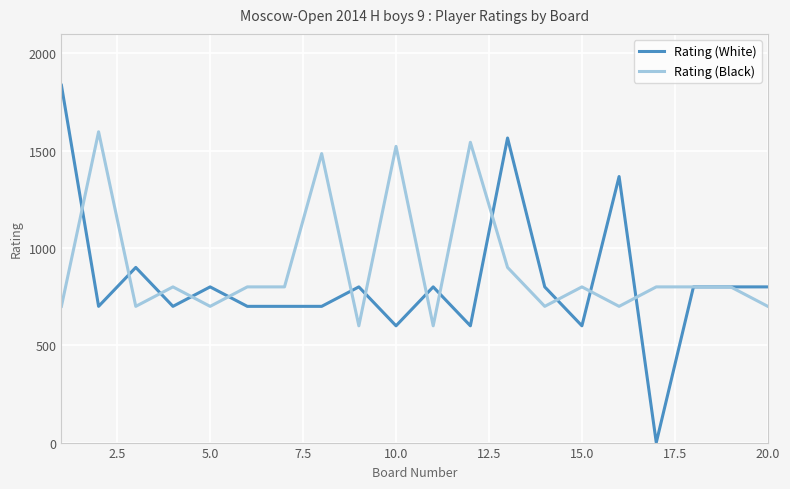

What is the highest value of the Rating (White) series?

1836